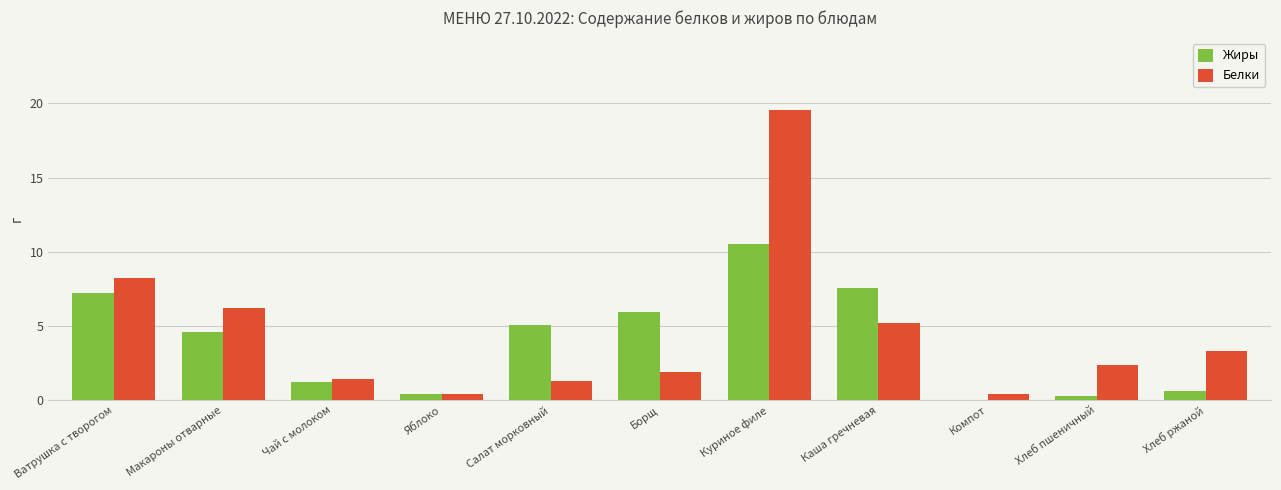

The Белки series shows 6.2 at Макароны отварные. True or false?

True